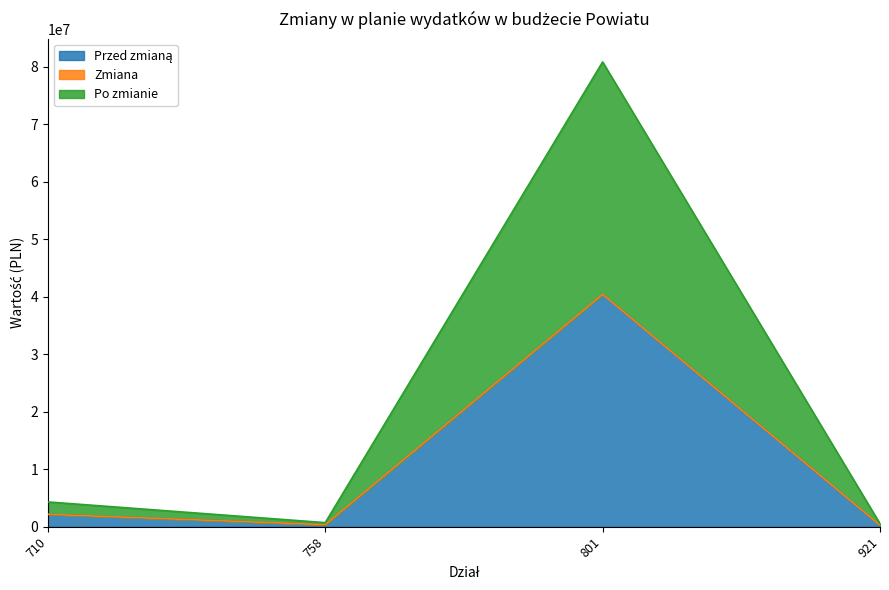

Which category has the highest value in the Po zmianie series?

801